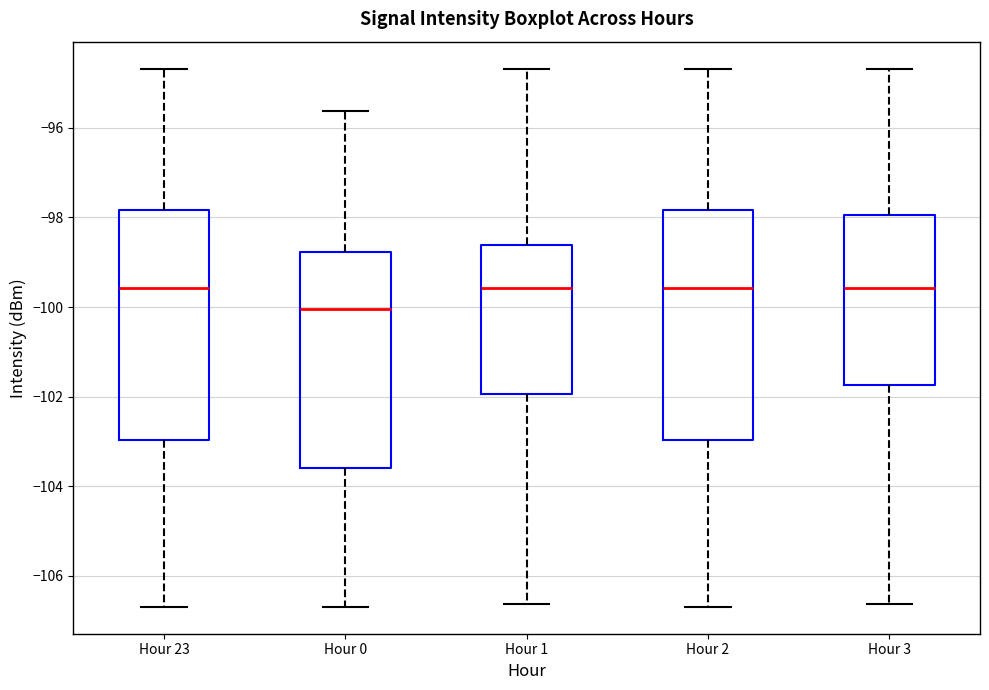

Reading left to right, read every box against the y-axis: the position of its median line, the range the box covers, and the ends of its whiskers. The values are not printed on the chart, so give them approximately, as read against the axis.

Hour 23: median -99.6, box -103.0 to -97.8, whiskers -106.6 to -94.6
Hour 0: median -100.0, box -103.6 to -98.8, whiskers -106.6 to -95.6
Hour 1: median -99.6, box -102.0 to -98.6, whiskers -106.6 to -94.6
Hour 2: median -99.6, box -103.0 to -97.8, whiskers -106.6 to -94.6
Hour 3: median -99.6, box -101.8 to -98.0, whiskers -106.6 to -94.6